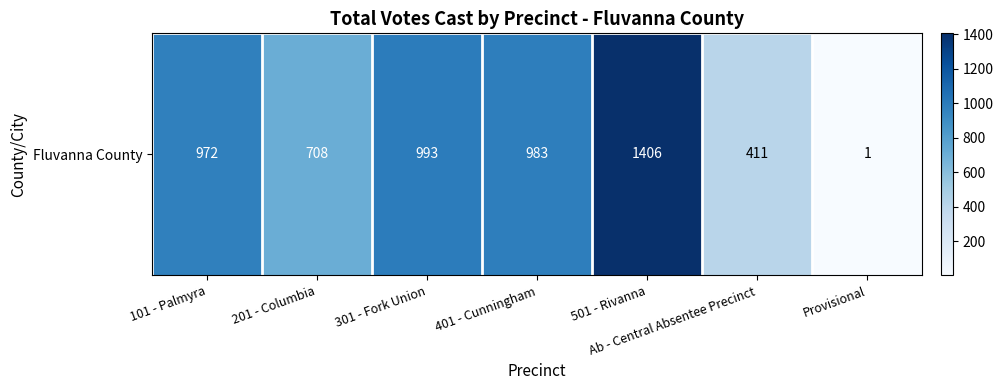

Reading right to left, list all the values displayed in this chart.

Provisional=1	Ab - Central Absentee Precinct=411	501 - Rivanna=1406	401 - Cunningham=983	301 - Fork Union=993	201 - Columbia=708	101 - Palmyra=972